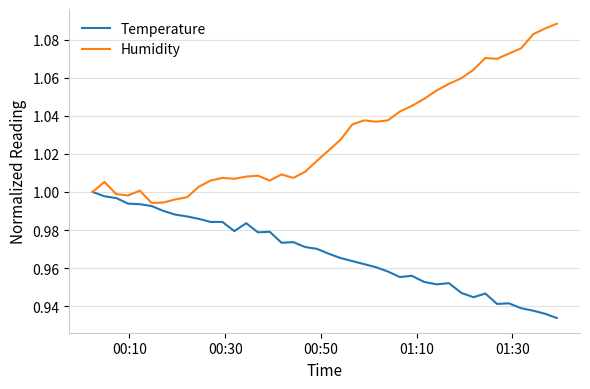

Which series has the widest spread of values?

Humidity